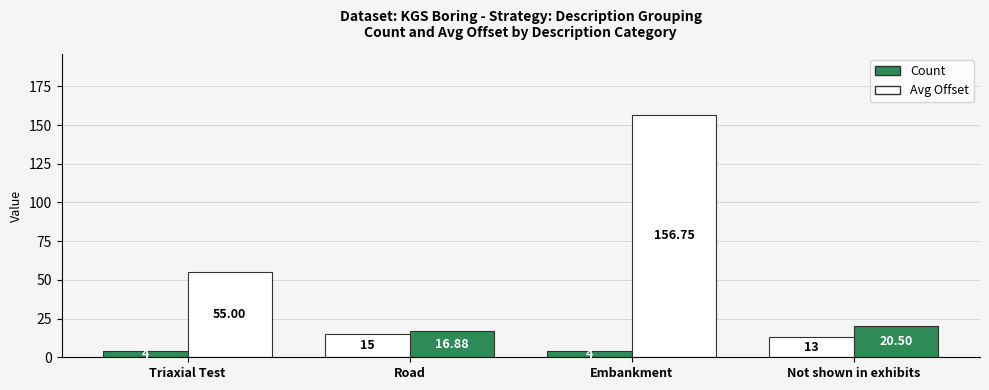

What is the sum of all Avg Offset values?

249.1